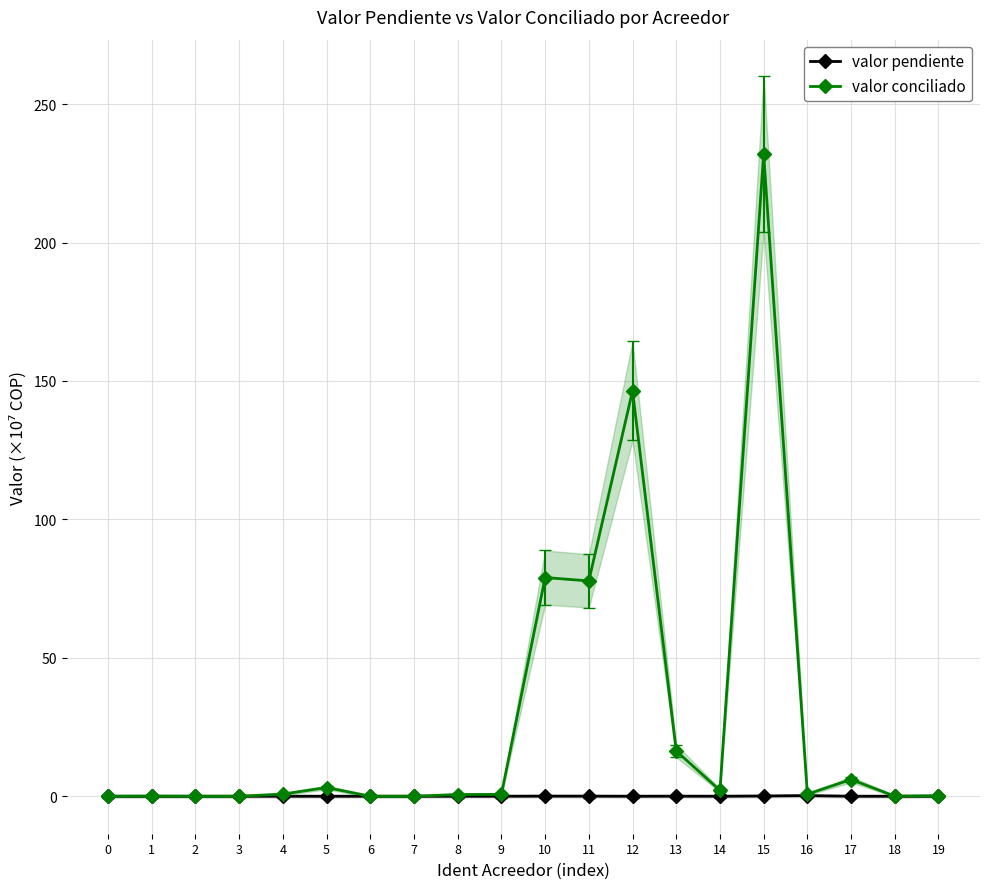

Count the number of categories in the chart.

20